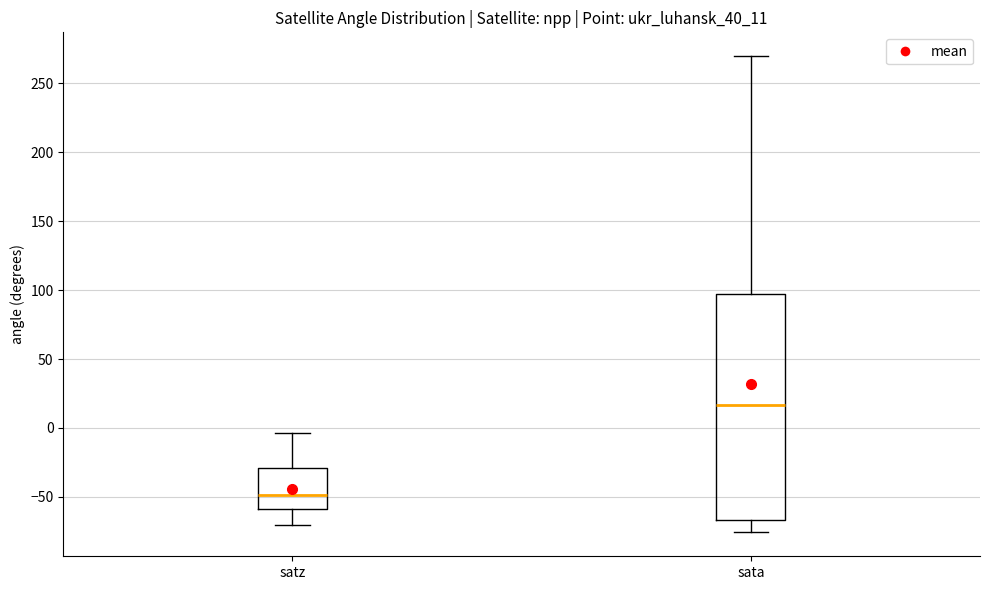

Which box has the lowest median line?

satz